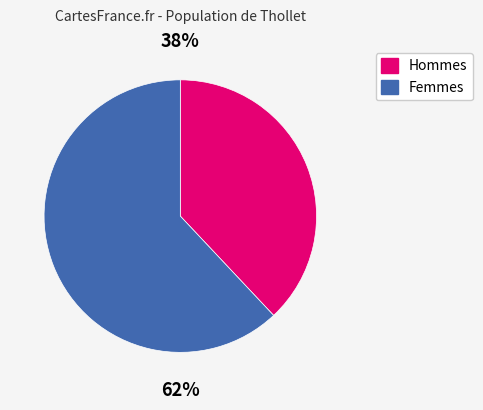

To the nearest percent, what is the difference between the largest and smallest slice percentages?

24%